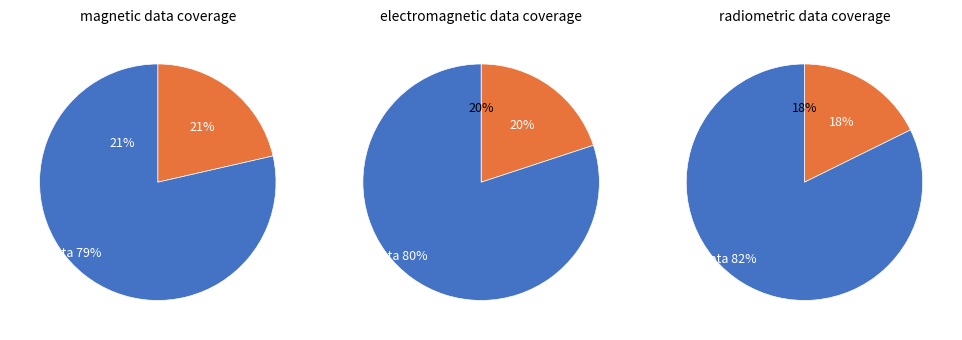

Does pct25 account for over 50% of the chart?

No